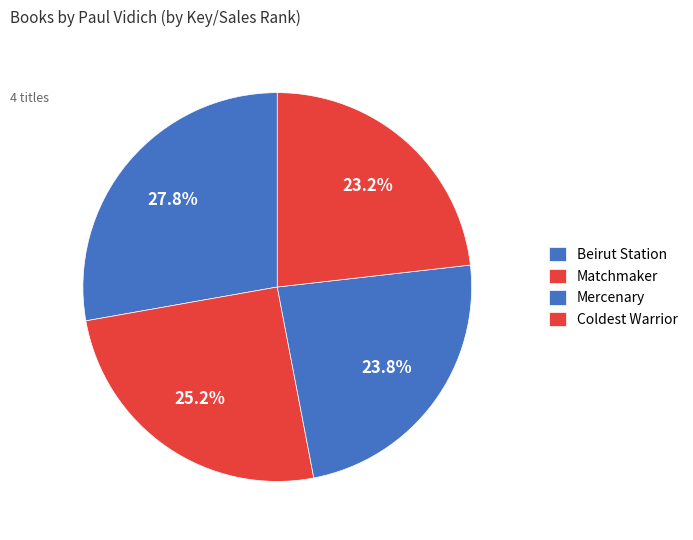

How many segments does this pie chart have?

4